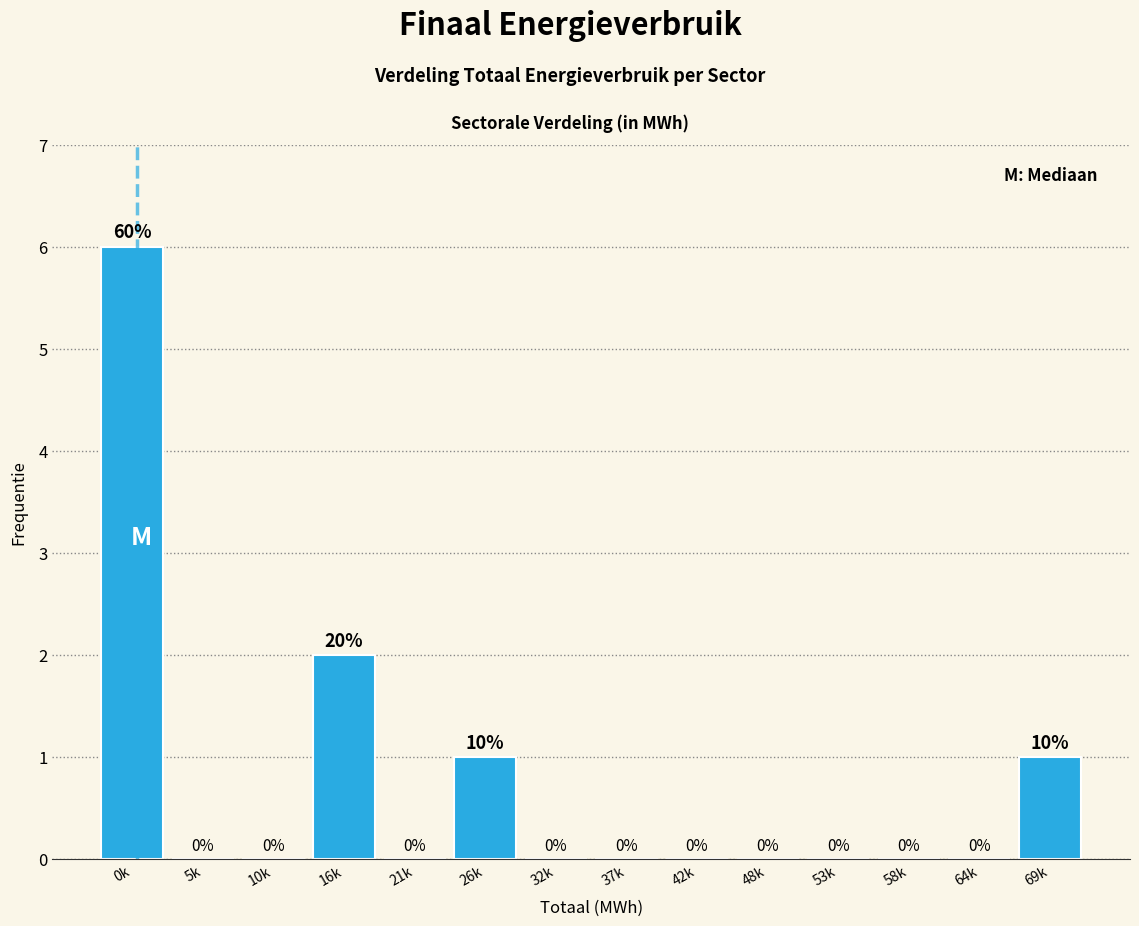

Reading right to left, list all the values displayed in this chart.

69k=1	64k=0	58k=0	53k=0	48k=0	42k=0	37k=0	32k=0	26k=1	21k=0	16k=2	10k=0	5k=0	0k=6